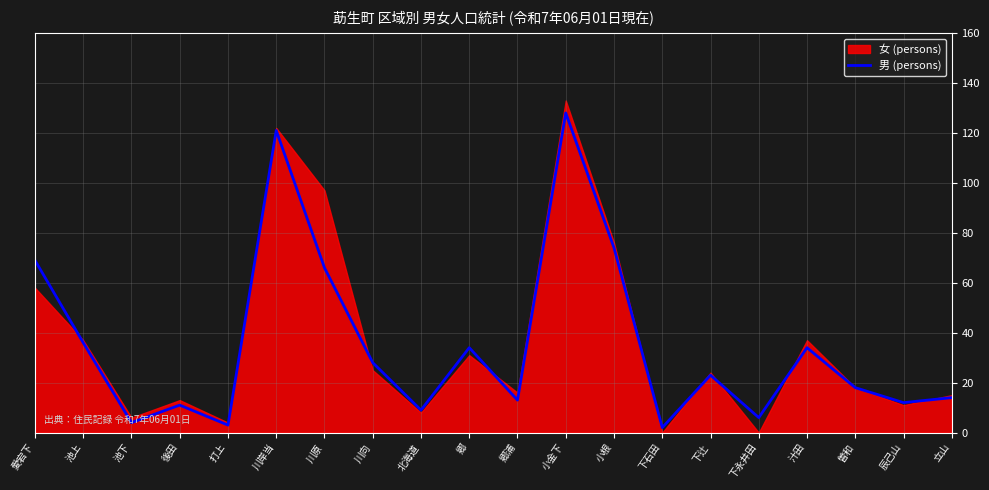

Reading left to right, extract all data points from this chart.

69	36	4	11	3	121	66	28	9	34	13	128	74	2	23	6	34	18	12	14